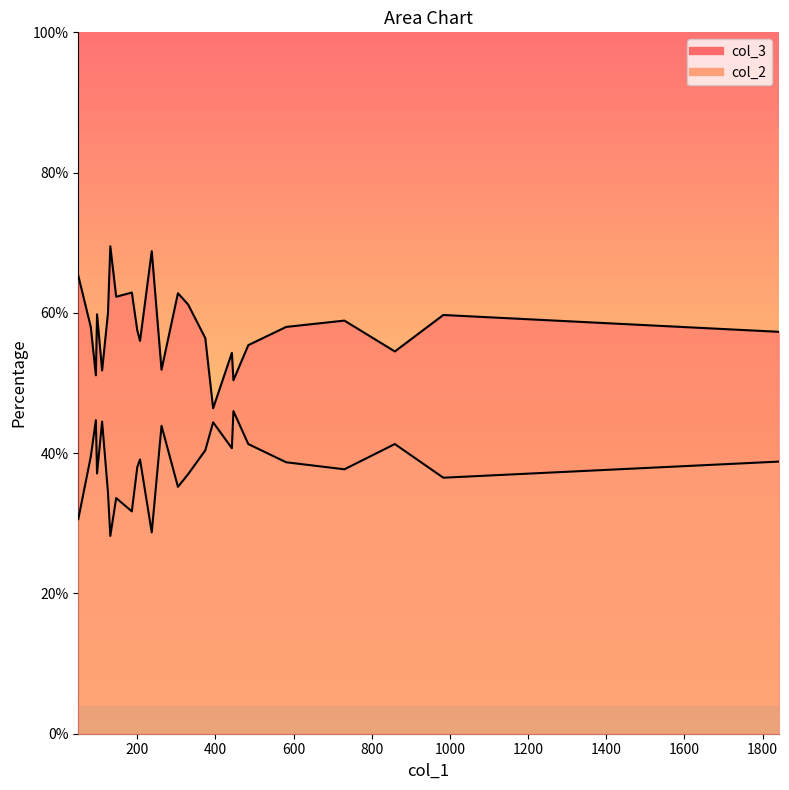

List the labels in order of col_3 value, largest first.

131, 237, 49, 186, 304, 146, 330, 125, 97, 983, 730, 581, 81, 200, 1842, 374, 207, 484, 859, 442, 262, 110, 94, 446, 394